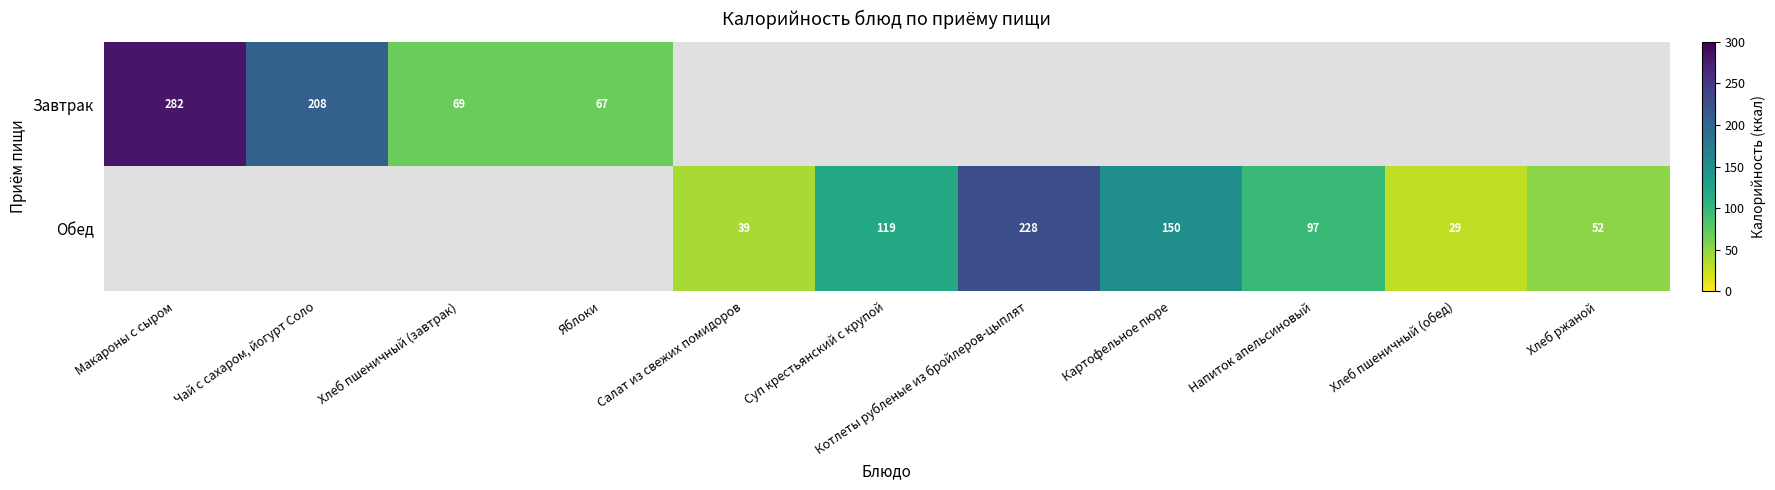

Is it true that Обед equals 119 at Суп крестьянский с крупой?

True